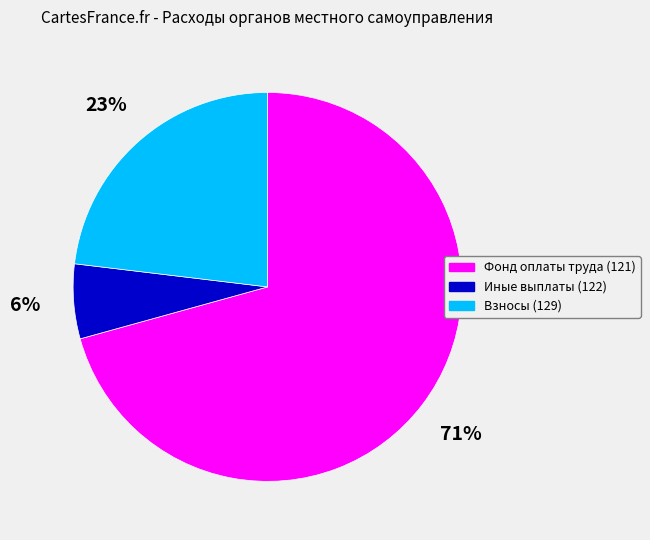

To the nearest percent, what is the average slice percentage?

33%